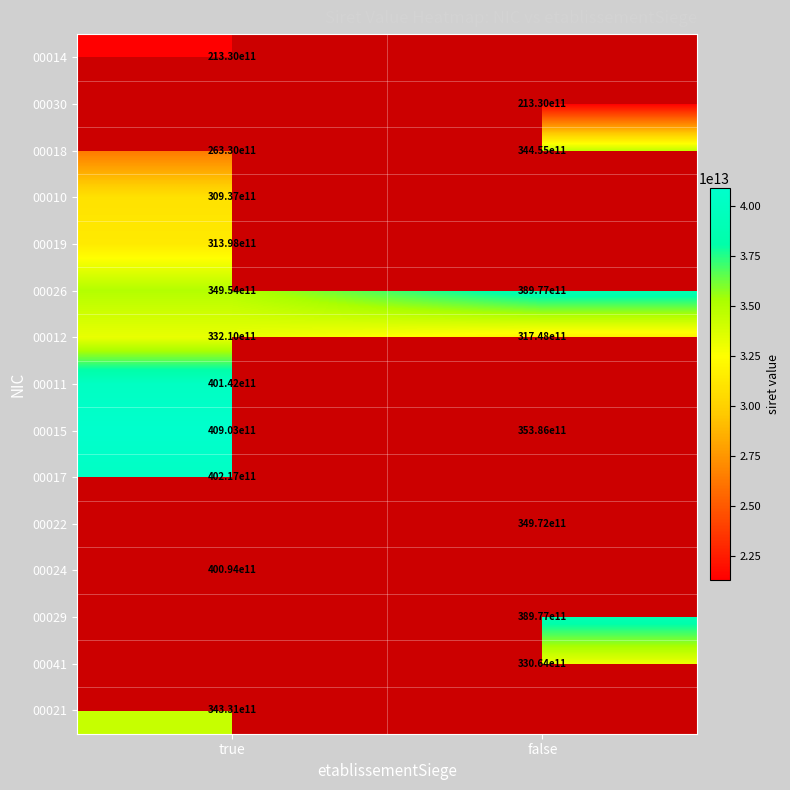

At how many categories does at least one series exceed 22436934922318?

2